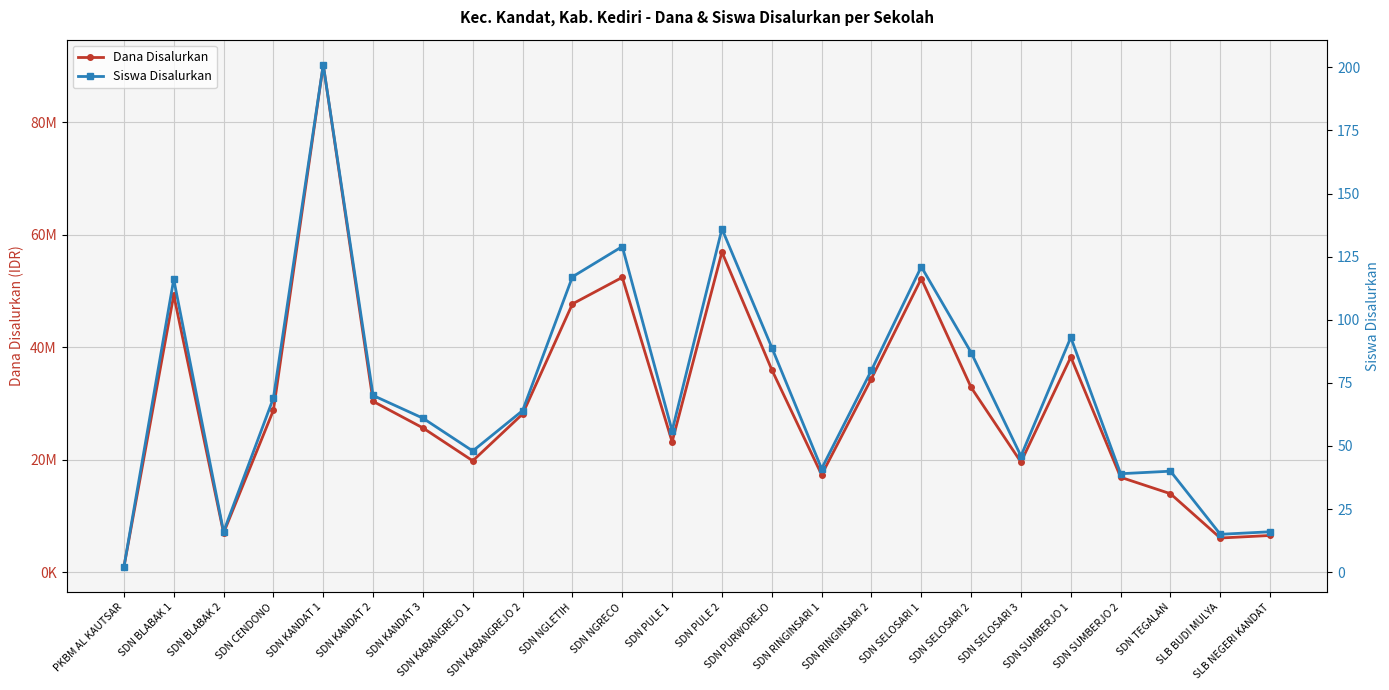

True or false: Siswa Disalurkan has more than 2 points higher than both neighbors.

True